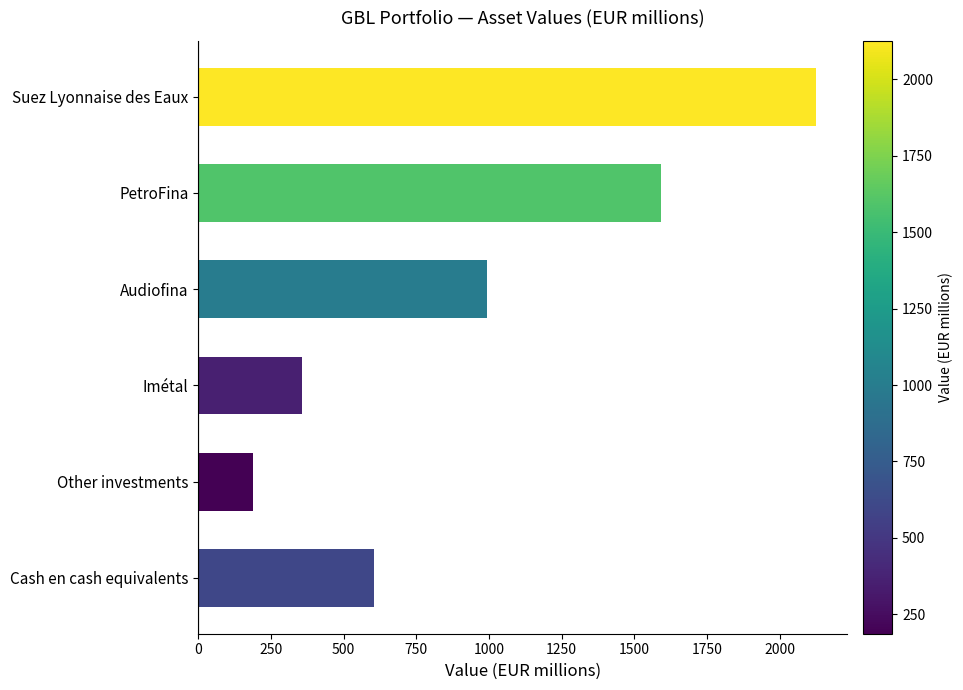

Reading top to bottom, what are all the values shown in this chart?

2125	1590	993	357	187	603